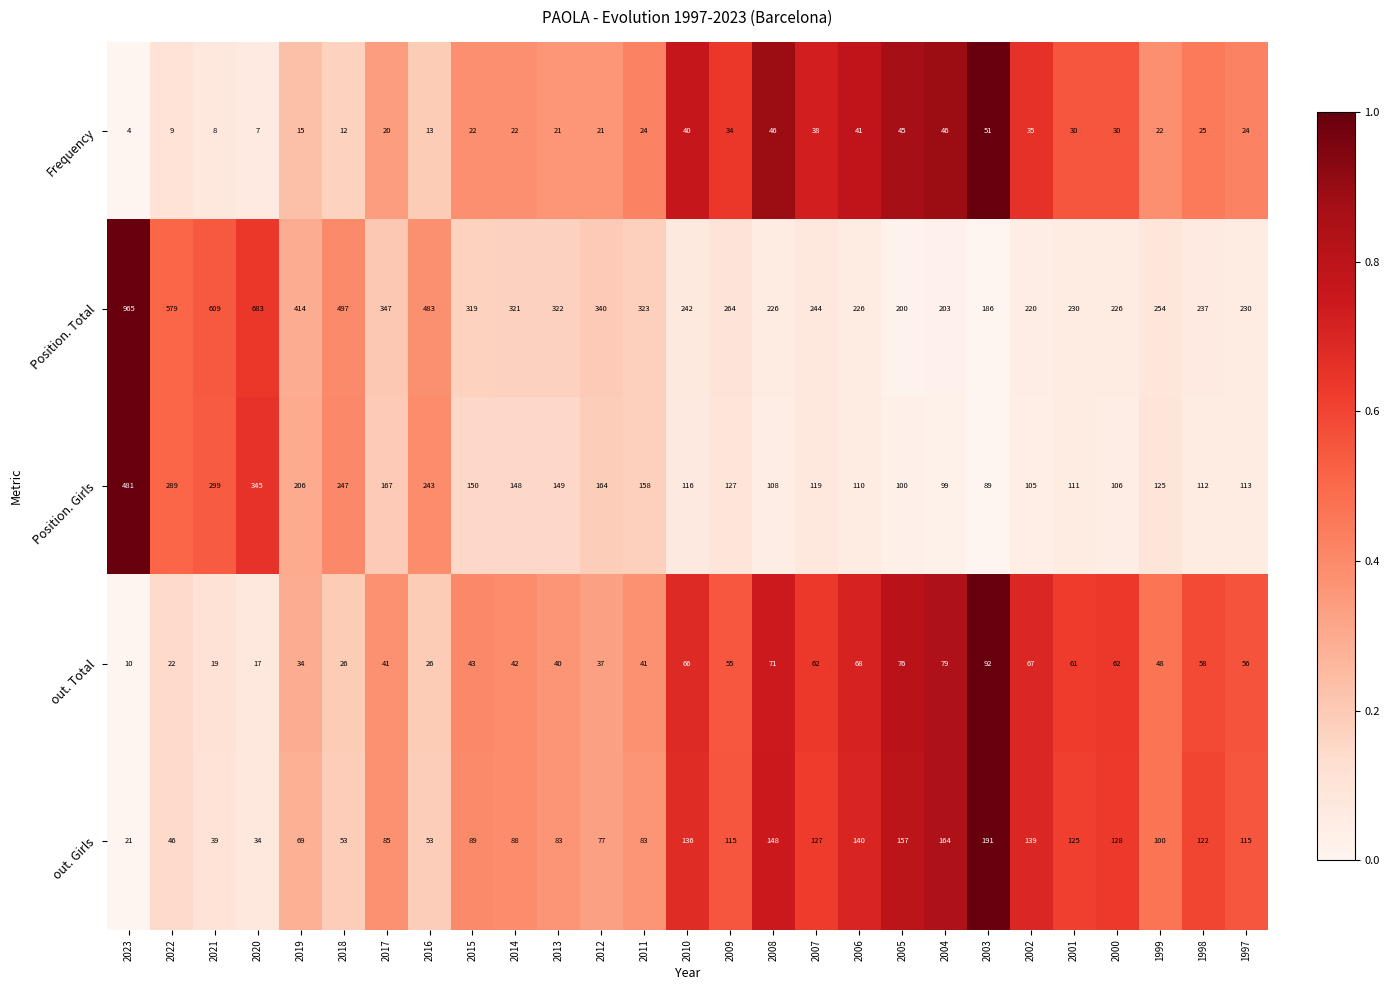

Rank the series at 1998 from lowest to highest value.

Frequency, out. Total, Position. Girls, out. Girls, Position. Total